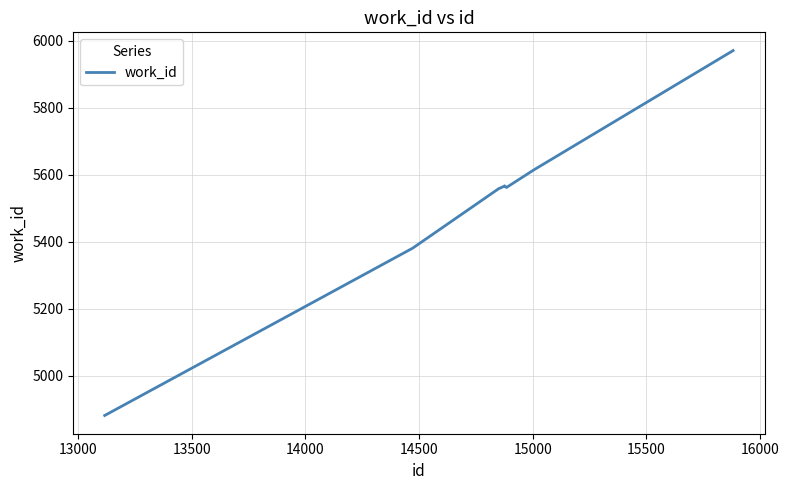

What is the difference between the maximum and minimum values?

1090